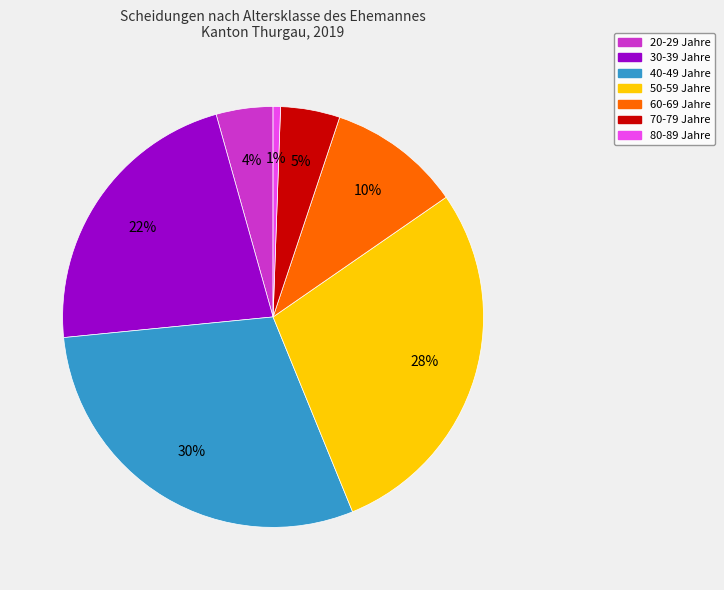

How many slices are in this pie chart?

7